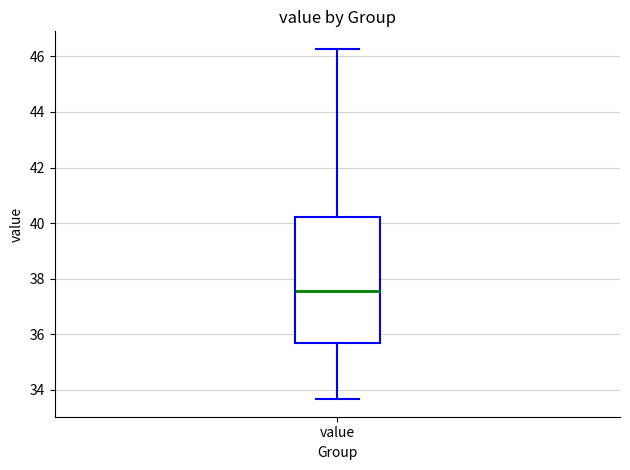

Read this box plot against the y-axis: the position of the median line, the range covered by the box, and the ends of both whiskers. The values are not printed on the chart, so give them approximately, as read against the axis.

median 37.6, box 35.6 to 40.2, whiskers 33.6 to 46.2